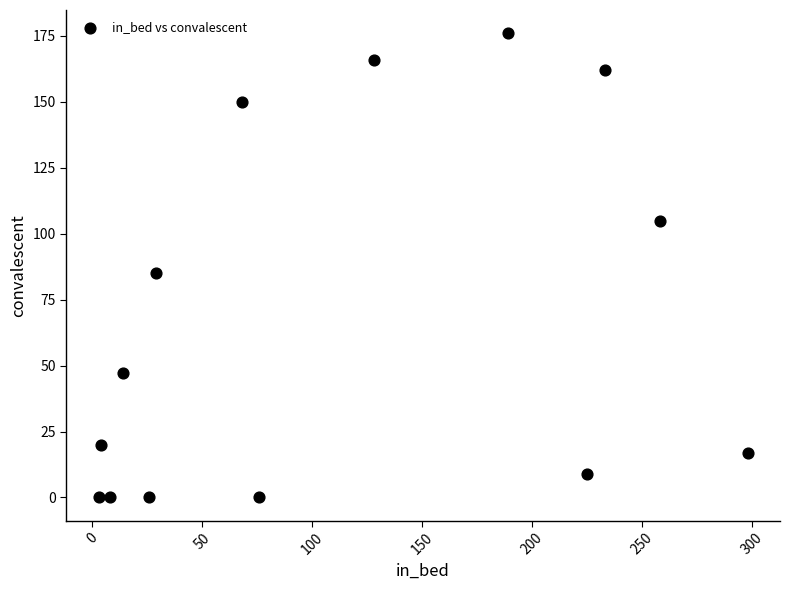

What is the range of X values (max minus min)?

295